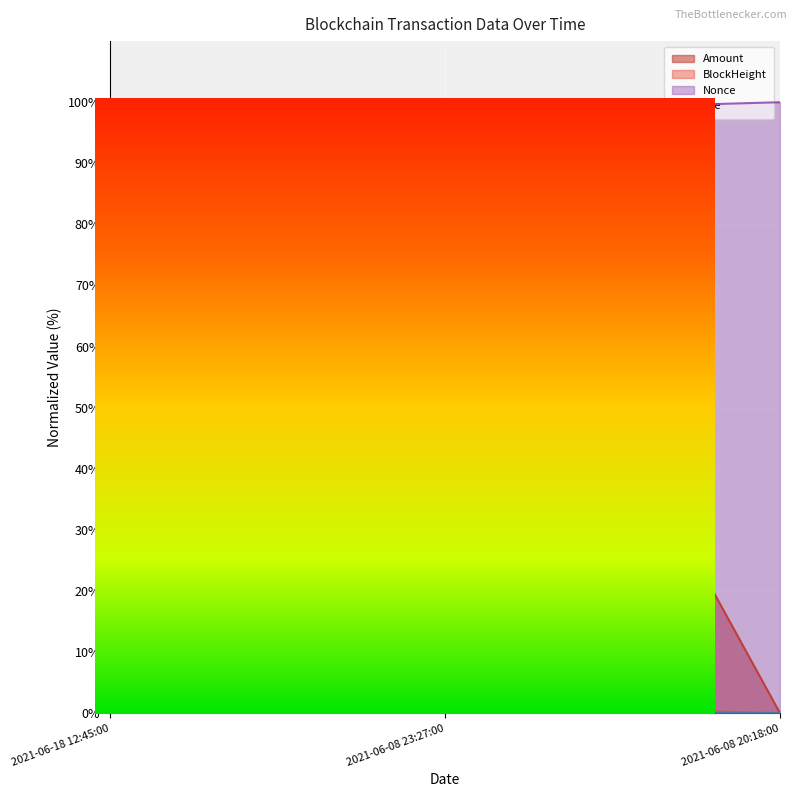

Is the value of Amount at 2021-06-18 12:45:00 greater than the value of Nonce at 2021-06-08 23:27:00?

Yes